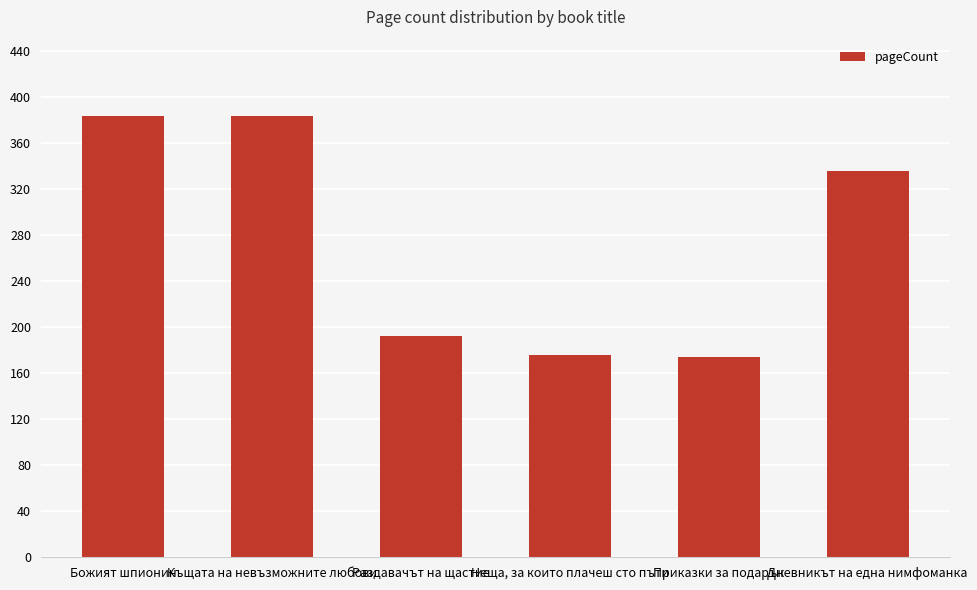

Reading right to left, list all the values displayed in this chart.

336	174	176	192	384	384